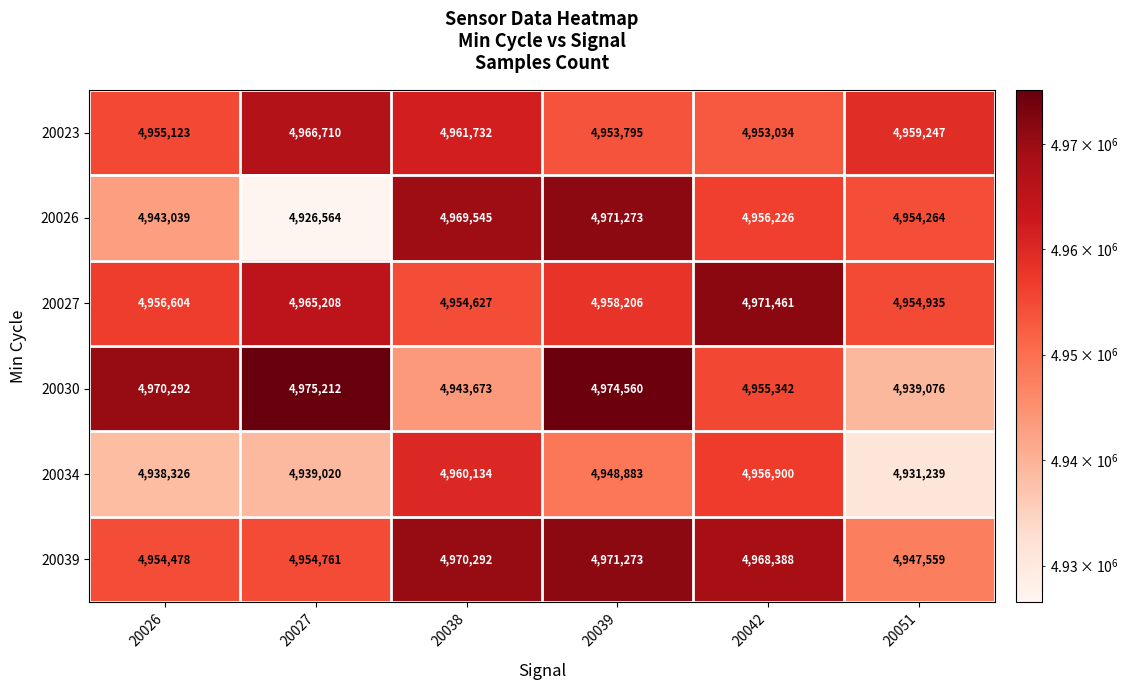

Which series has the largest total across all categories?

20039